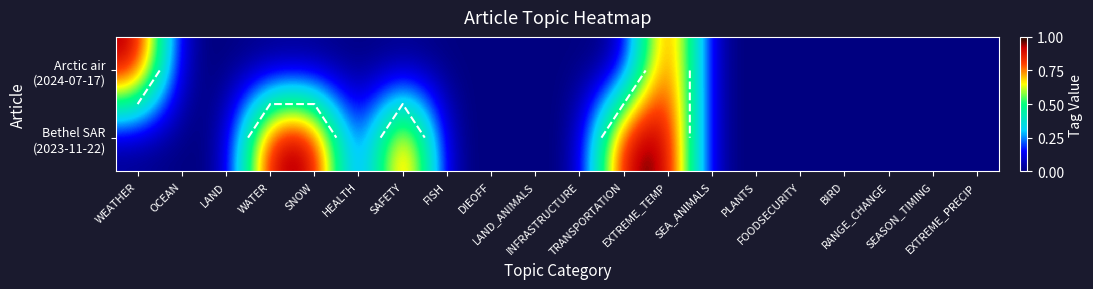

Count the Bethel SAR (2023-11-22) values in the range 0 to 1.

20